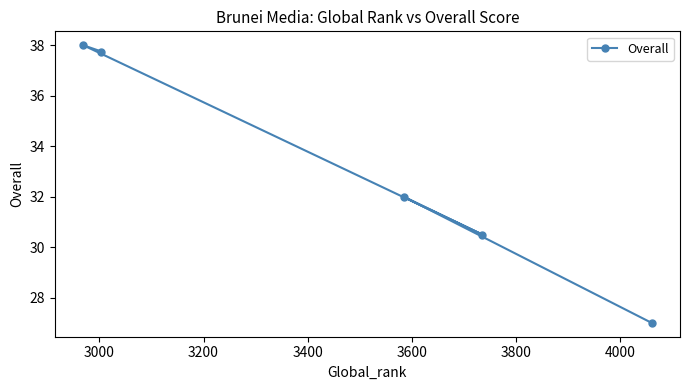

How many data points are less than 32?

2